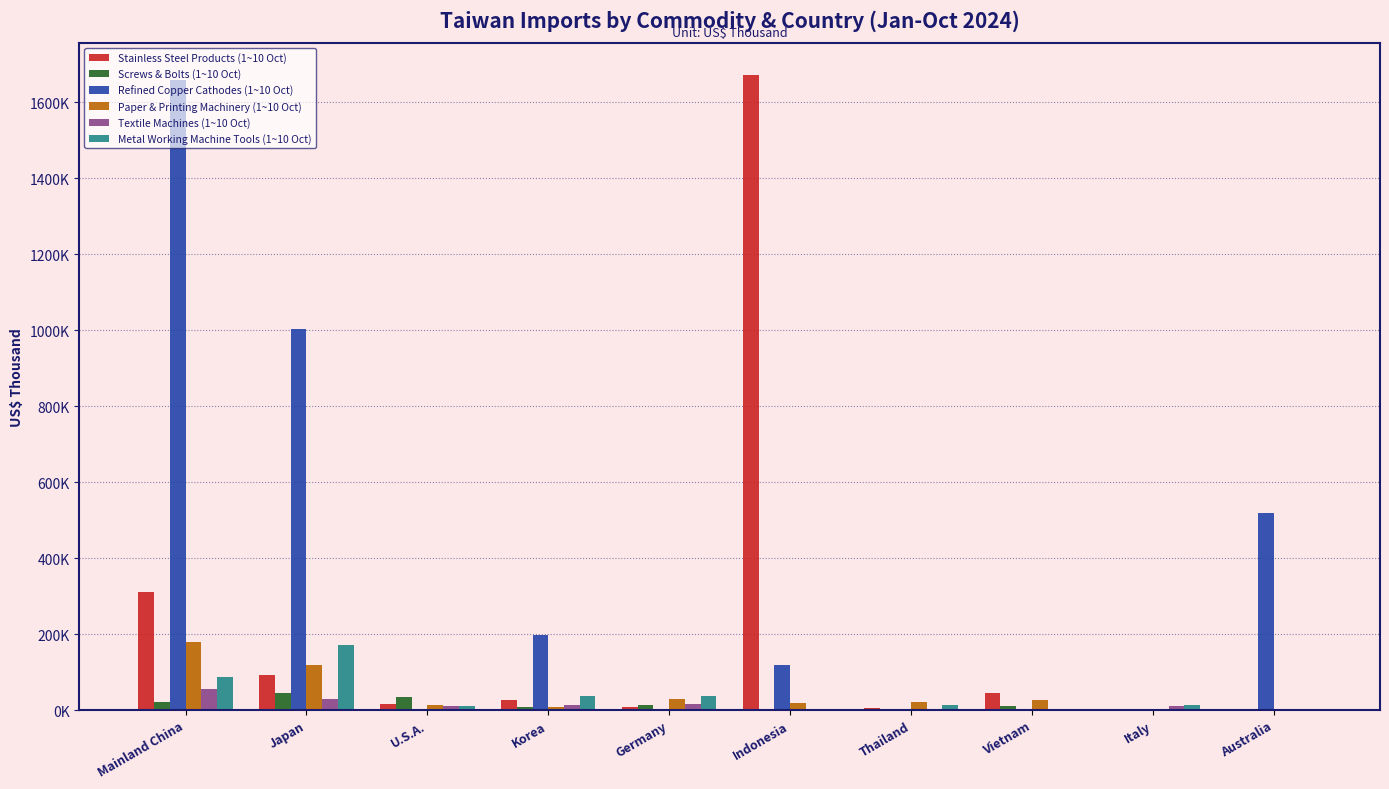

Does the chart contain stacked bars?

No